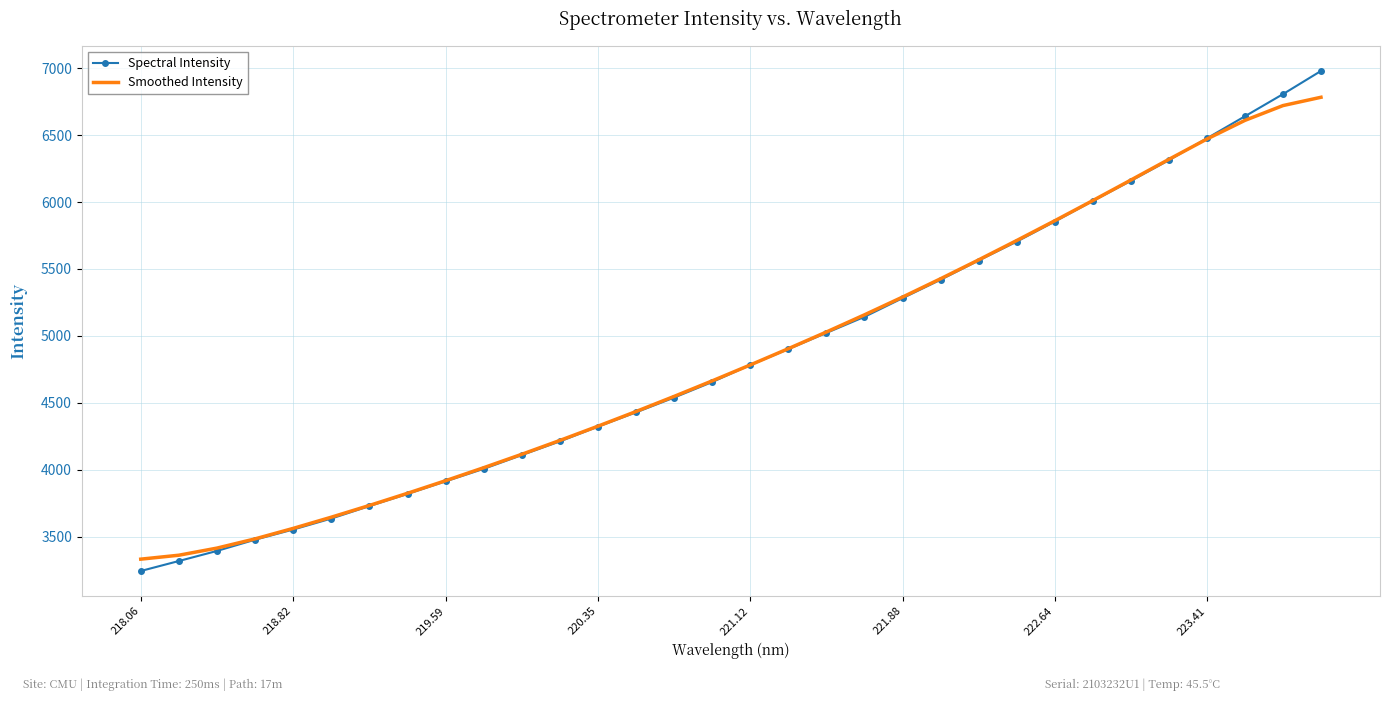

Which series has the largest range (max minus min)?

Spectral Intensity